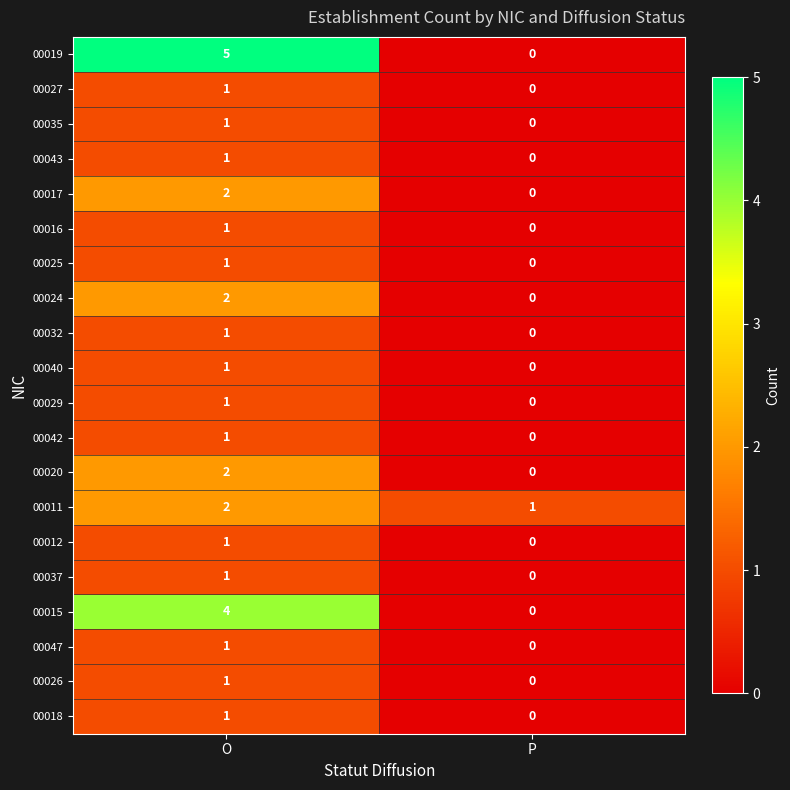

What is the sum of all 00015 values?

4